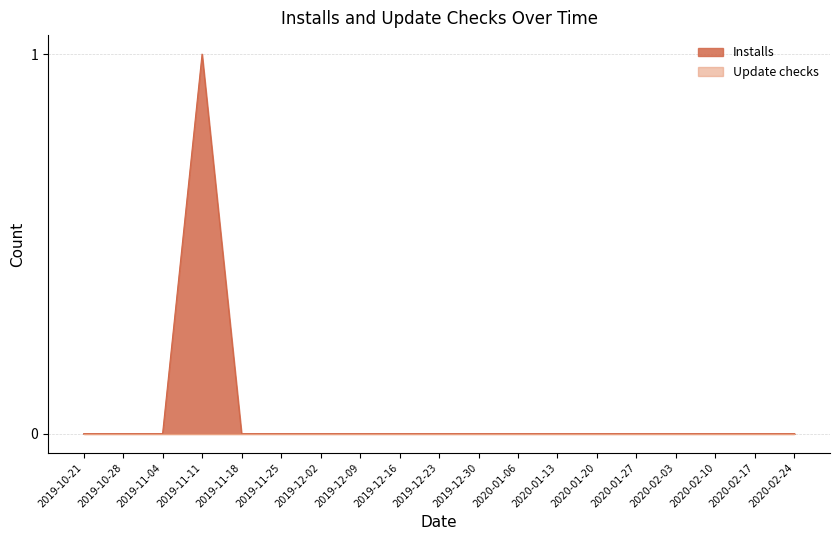

The chart shows a value of 0 at 2019-12-30. True or false?

True